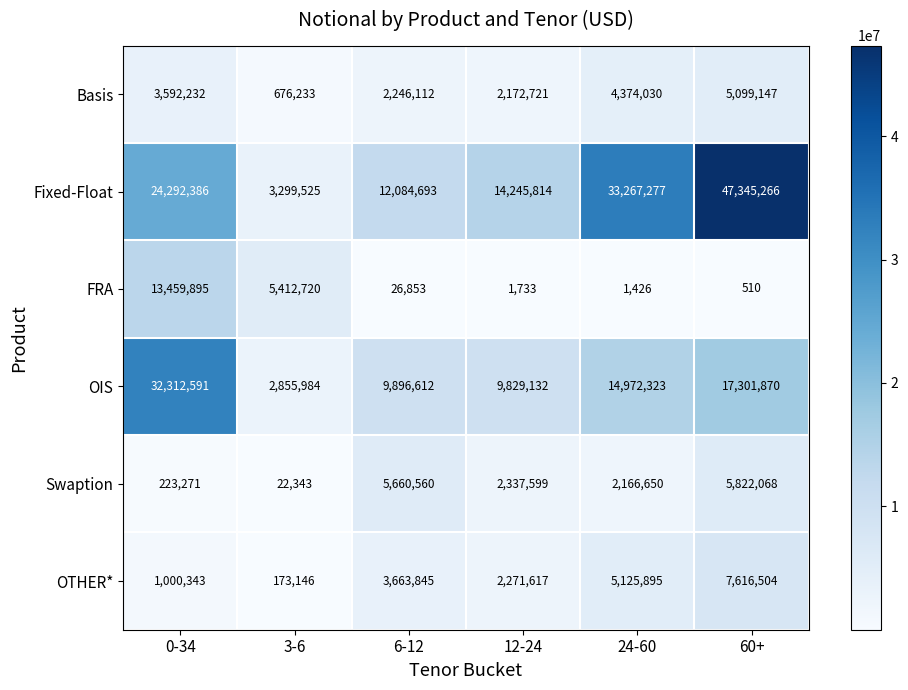

Which series has the widest spread of values?

Fixed-Float